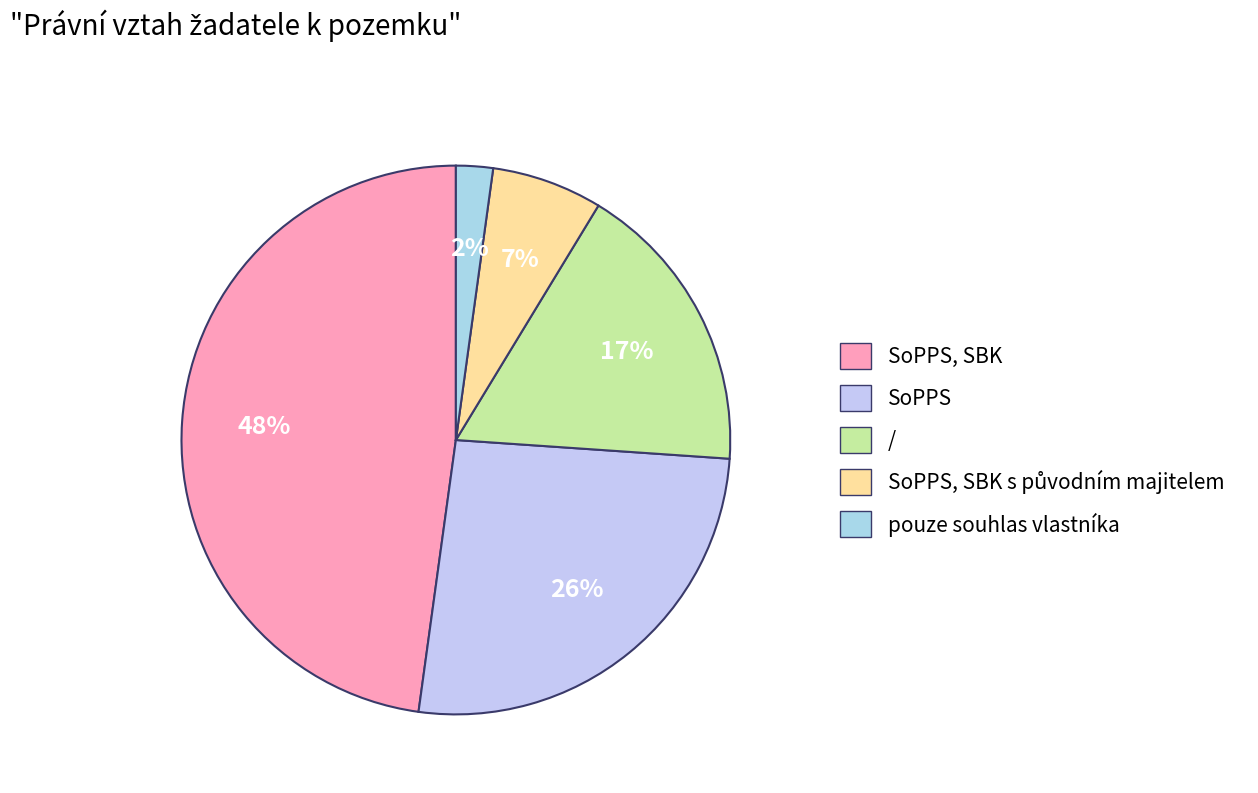

Rank the categories by value from highest to lowest.

SoPPS, SBK, SoPPS, /, SoPPS, SBK s původním majitelem, pouze souhlas vlastníka